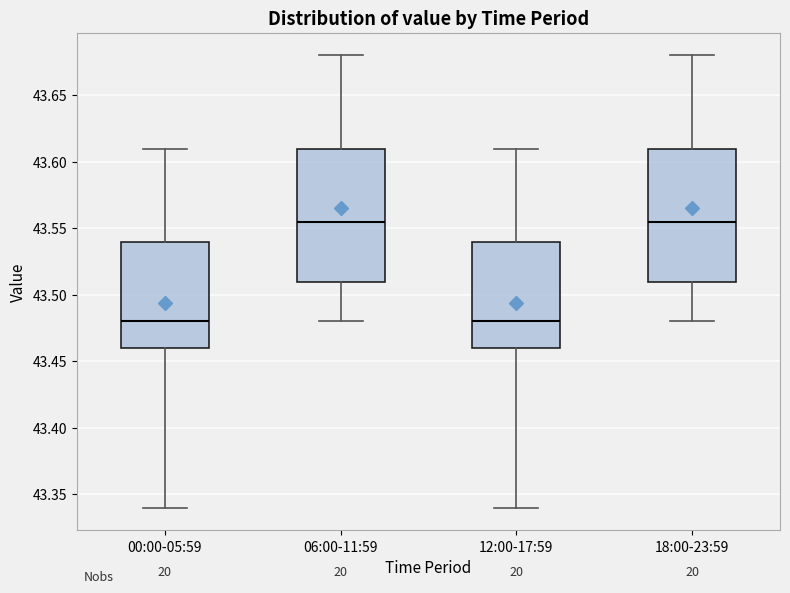

Where is the upper edge of the box for 06:00-11:59 on the y-axis? The values are not printed on the chart, so give them approximately, as read against the axis.

43.610